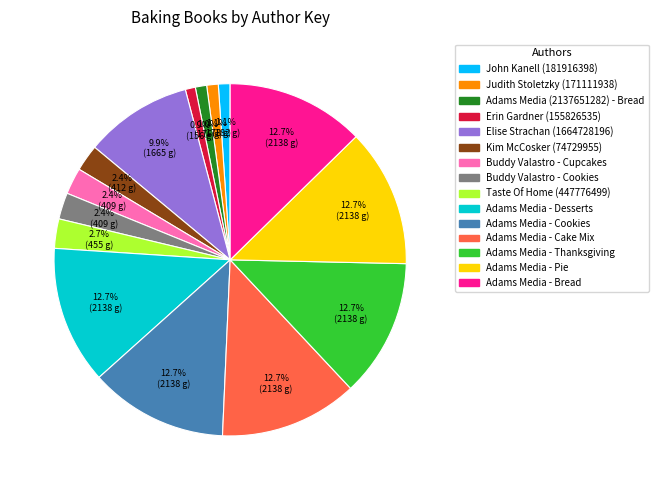

Does Adams Media - Desserts represent more than half of the total?

No